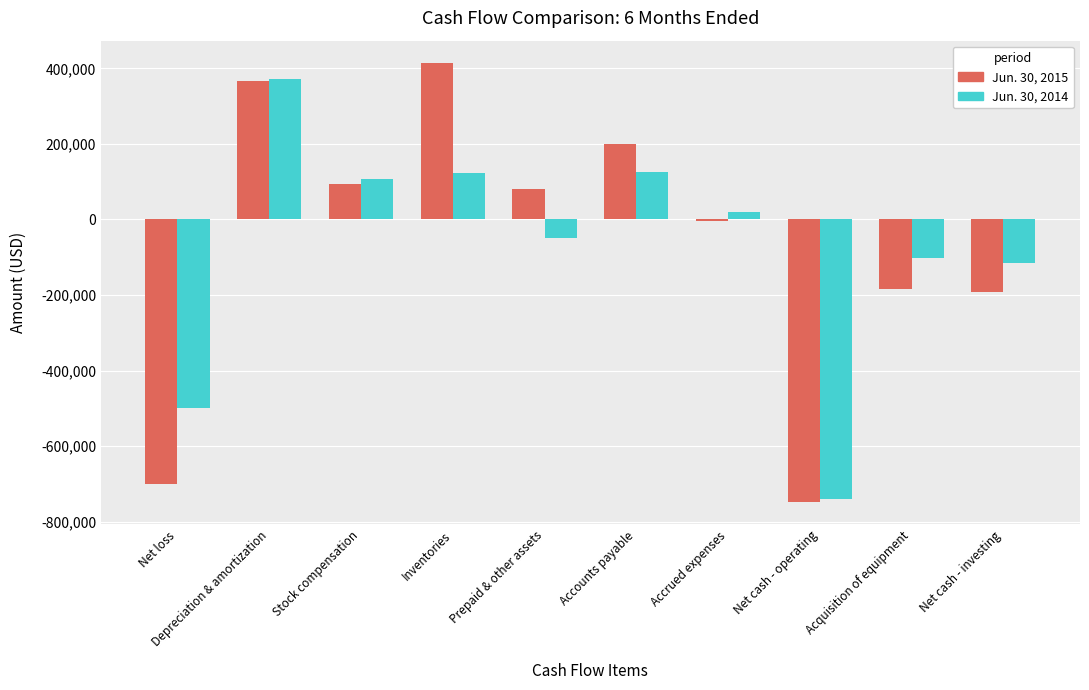

What value does the Jun. 30, 2014 series have at Stock compensation, to the nearest 10?

107000